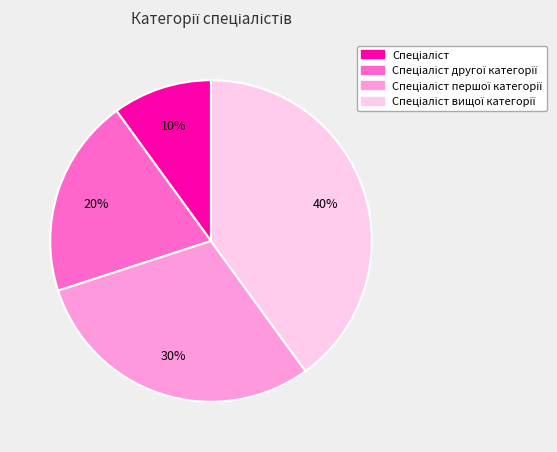

To the nearest percent, what is the difference between the largest and smallest slice percentages?

30%